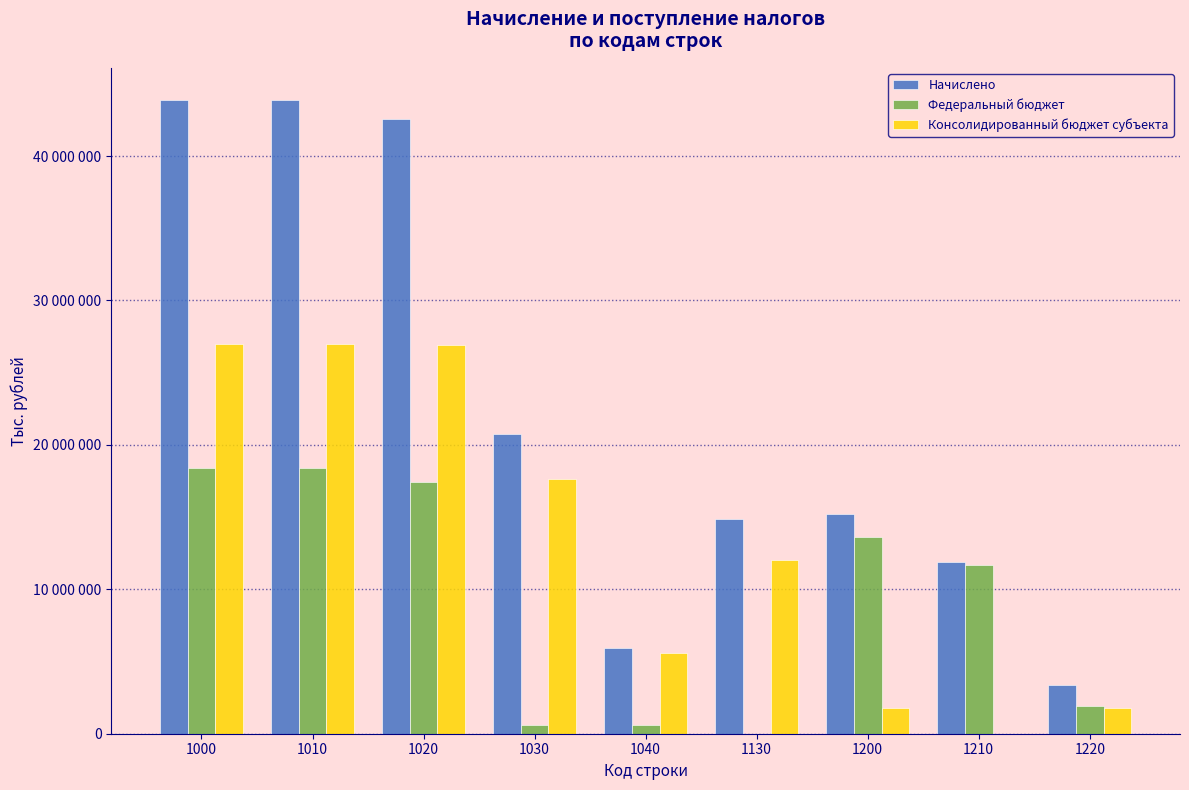

What are all the series names shown in the legend?

Начислено, Федеральный бюджет, Консолидированный бюджет субъекта